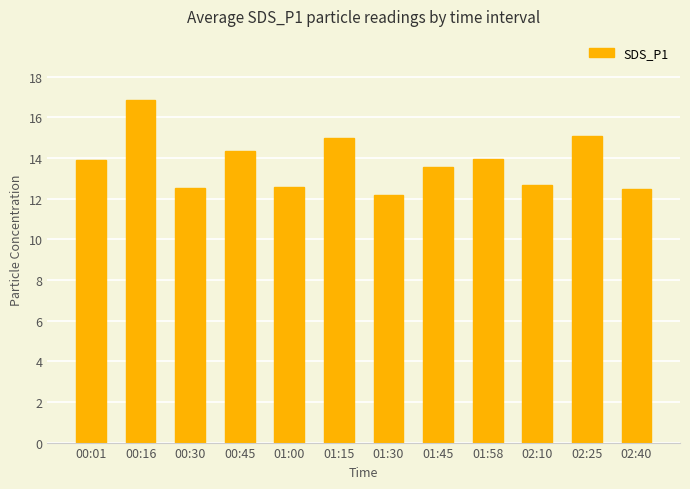

How many categories are shown in the chart?

12